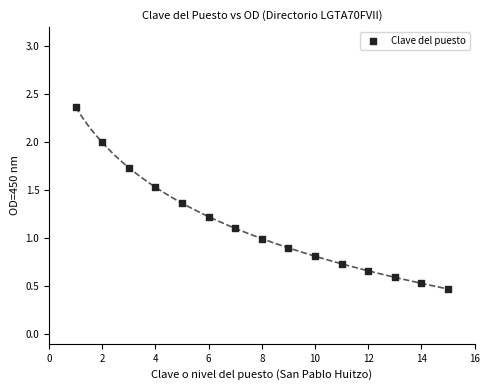

What is the range of Y values (max minus min)?

1.9